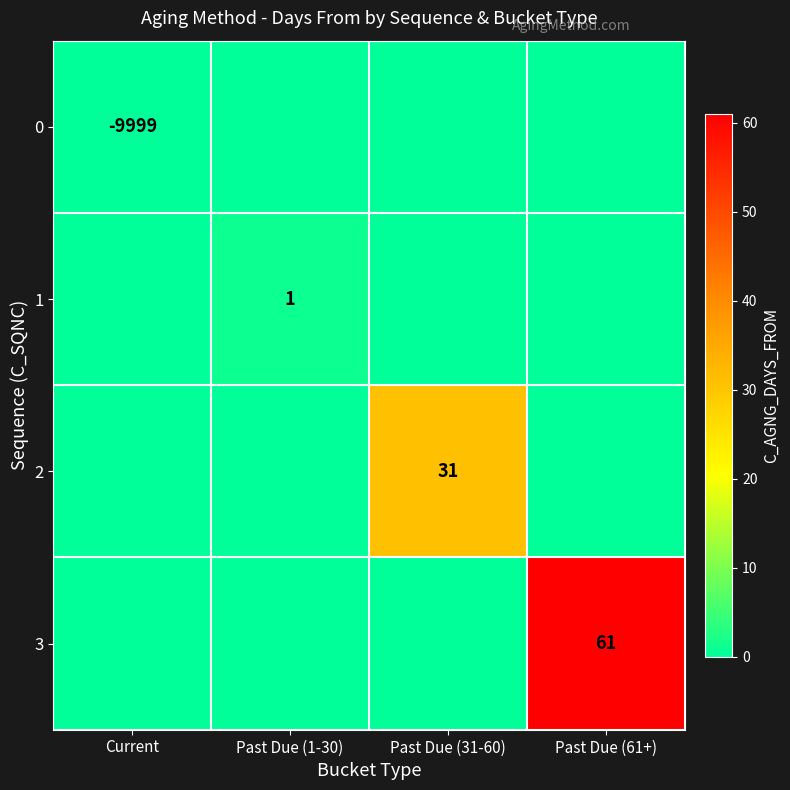

What is the total value across all series at Past Due (31-60)?

31